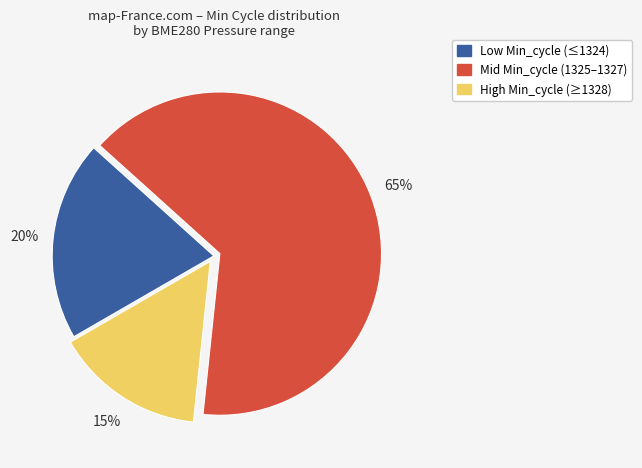

Does any single category account for the majority?

Yes